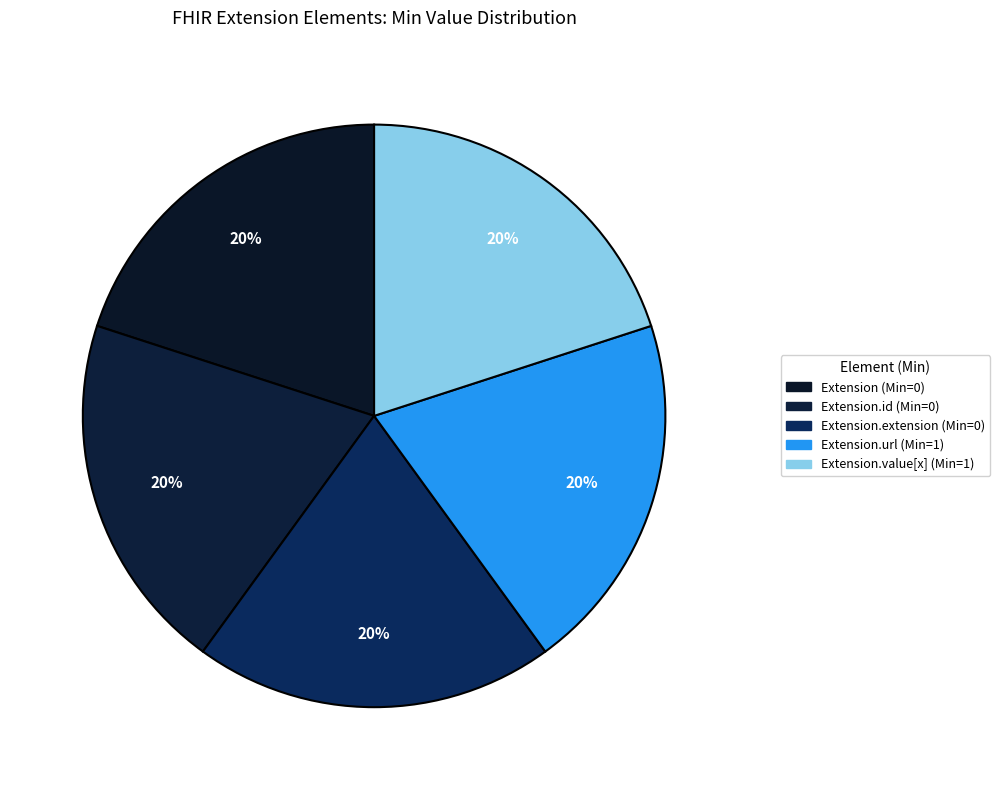

Count the number of slices in the pie.

5